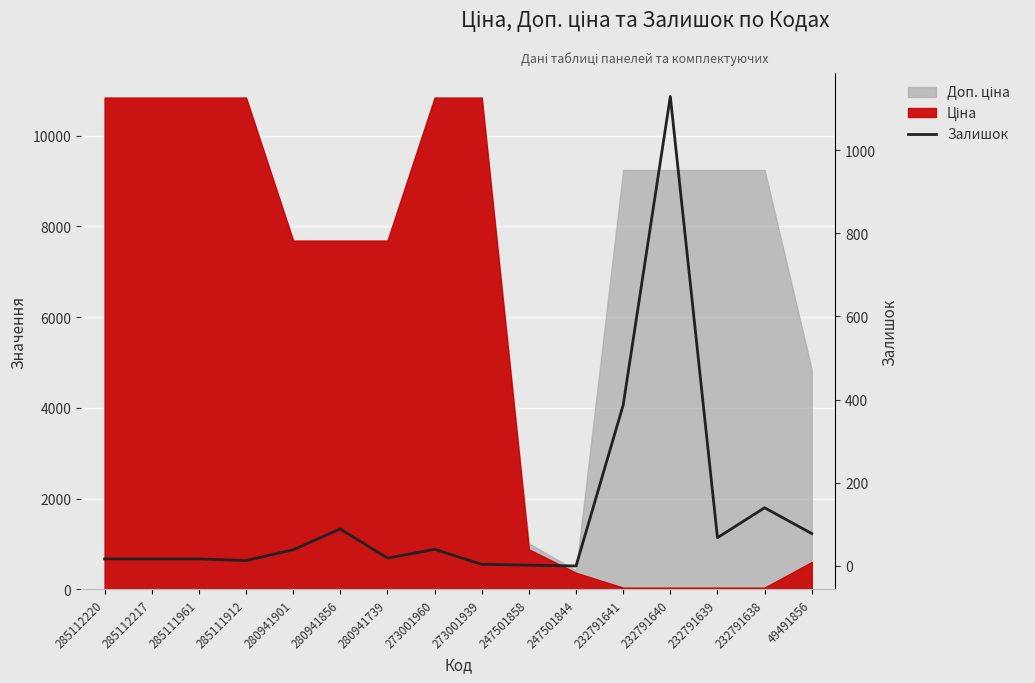

What is the ratio of the value at 280941739 to the value at 273001960?

0.5